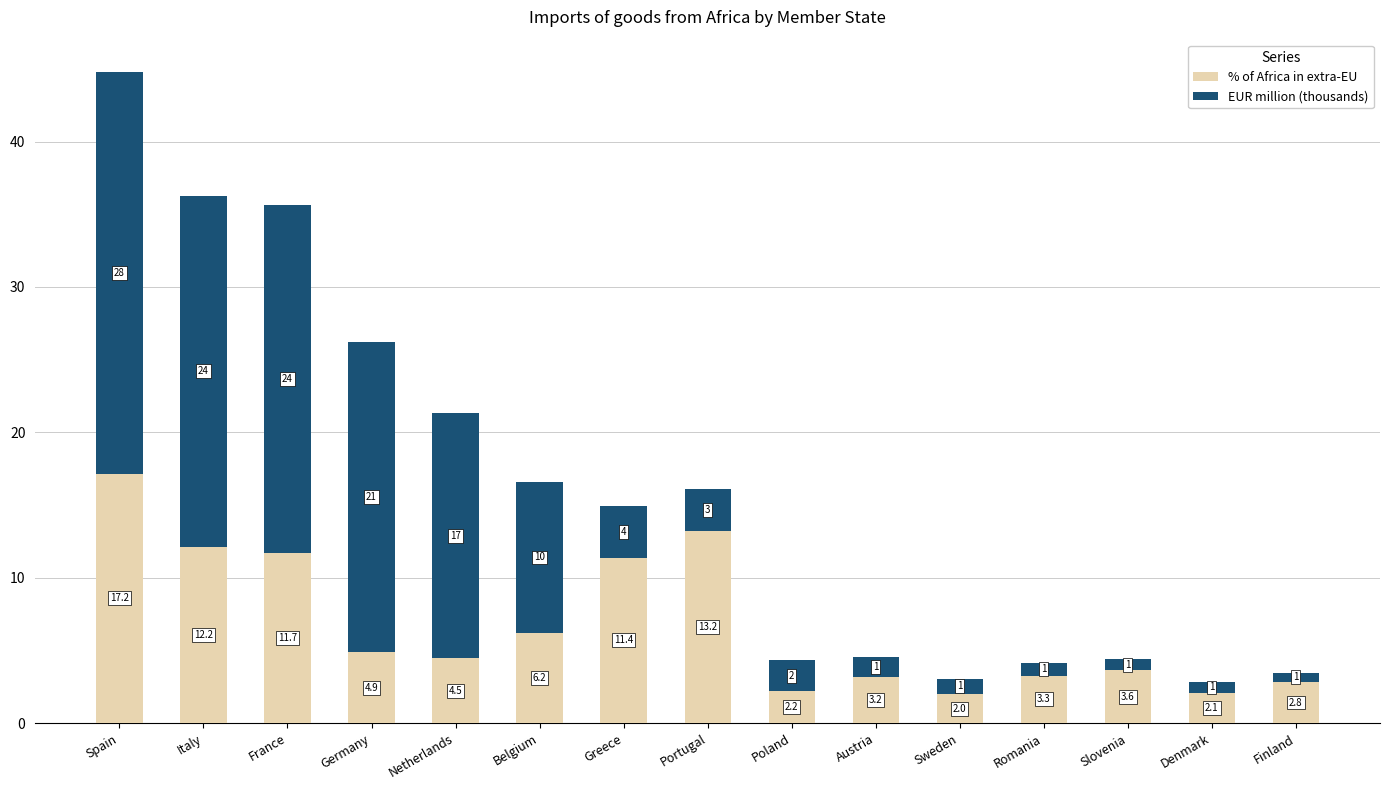

What is the sum of all % of Africa in extra-EU values?

100.4